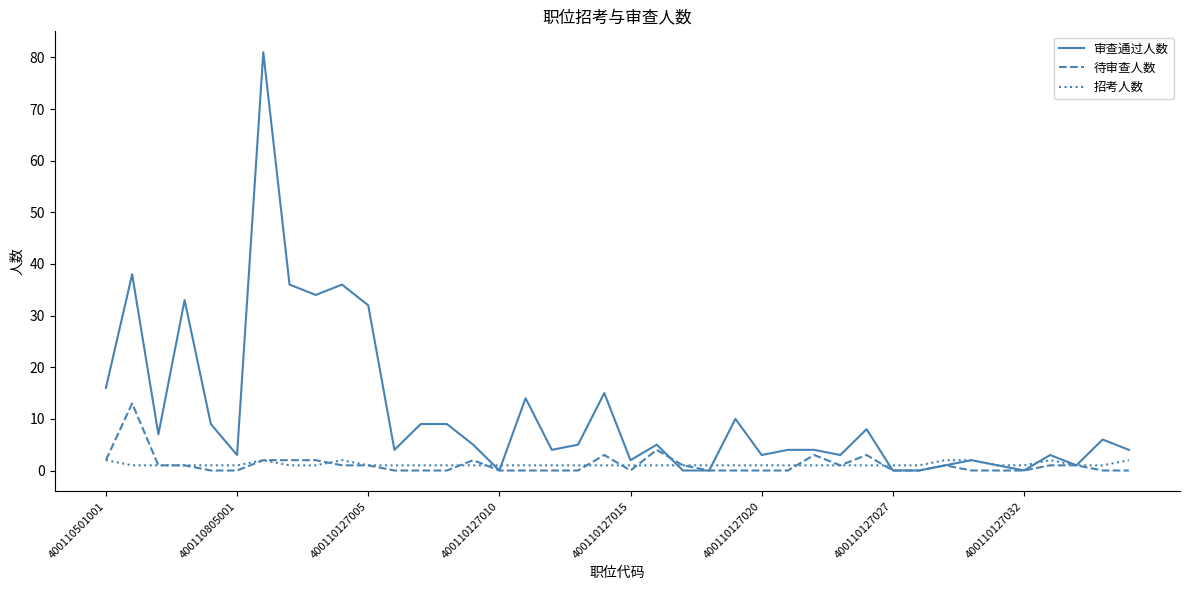

Which series has the largest range (max minus min)?

审查通过人数